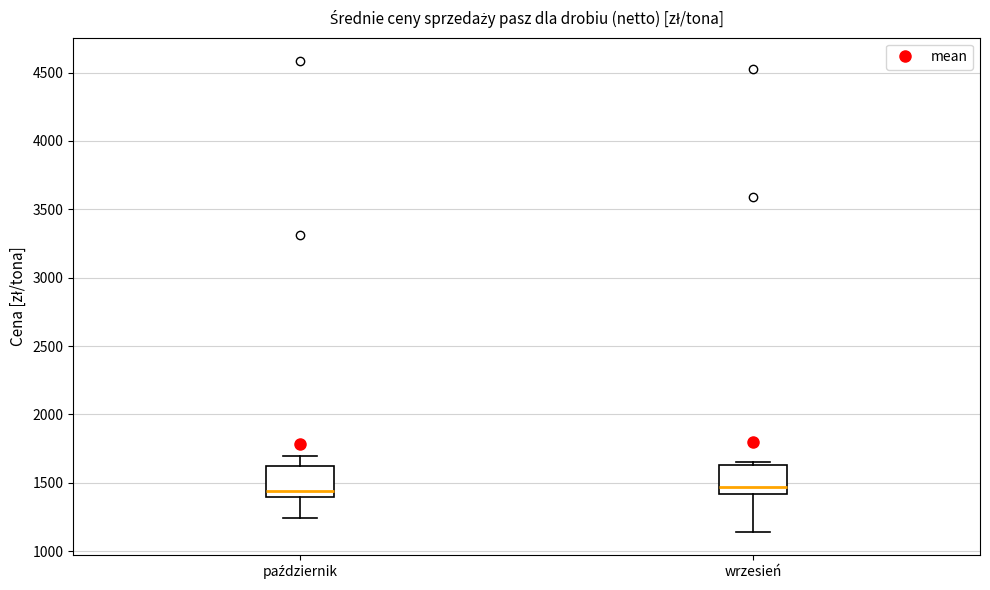

Reading left to right, transcribe this box plot: for each box, give where its median line is, the range the box spans, and where its two whiskers end, as read against the y-axis. The values are not printed on the chart, so give them approximately, as read against the axis.

październik: median 1450, box 1400 to 1650, whiskers 1250 to 1700
wrzesień: median 1450, box 1400 to 1650, whiskers 1150 to 1650 (just above the box's upper edge)